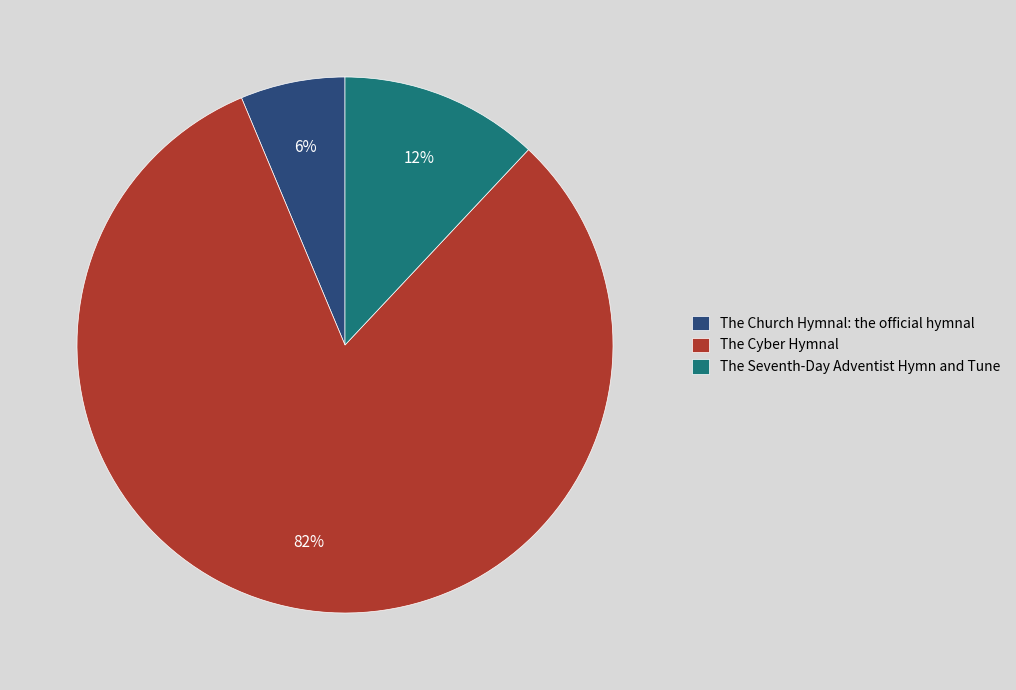

To the nearest percent, what portion does The Church Hymnal: the official hymnal represent?

6%